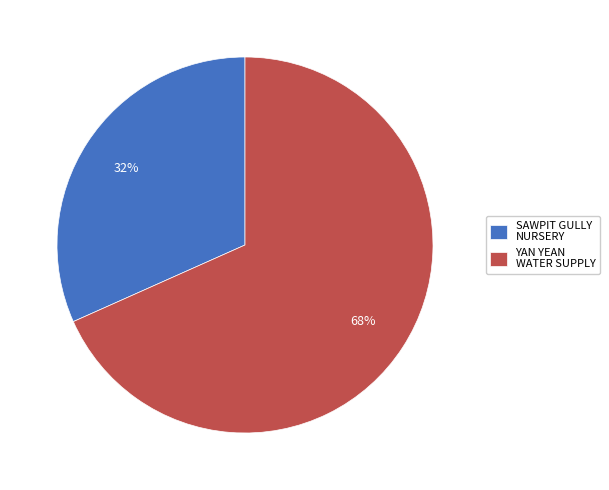

What is the majority slice?

YAN YEAN WATER SUPPLY